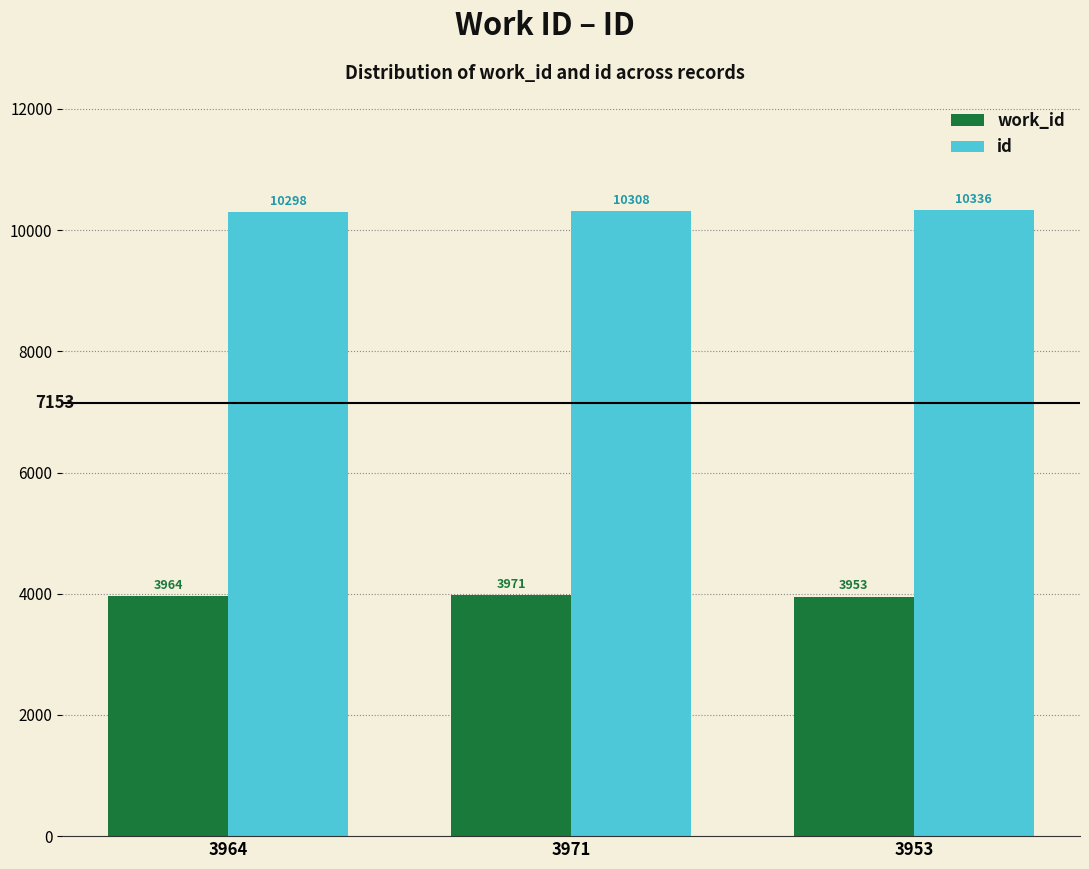

At which category does the chart reach its peak across all series?

3953